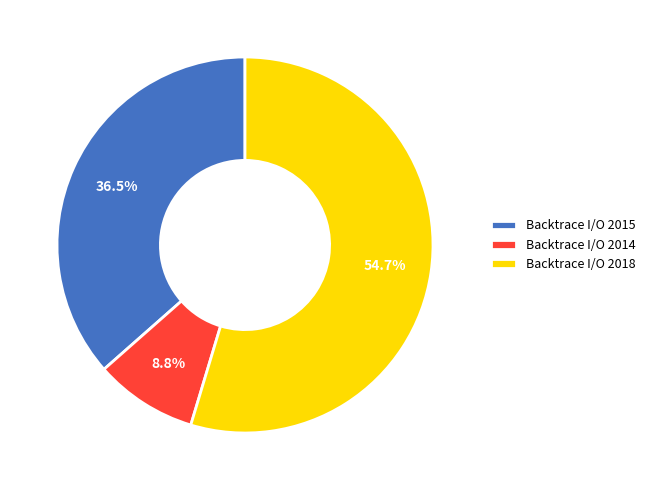

Is it true that Backtrace I/O 2018 is 55% of the pie?

True